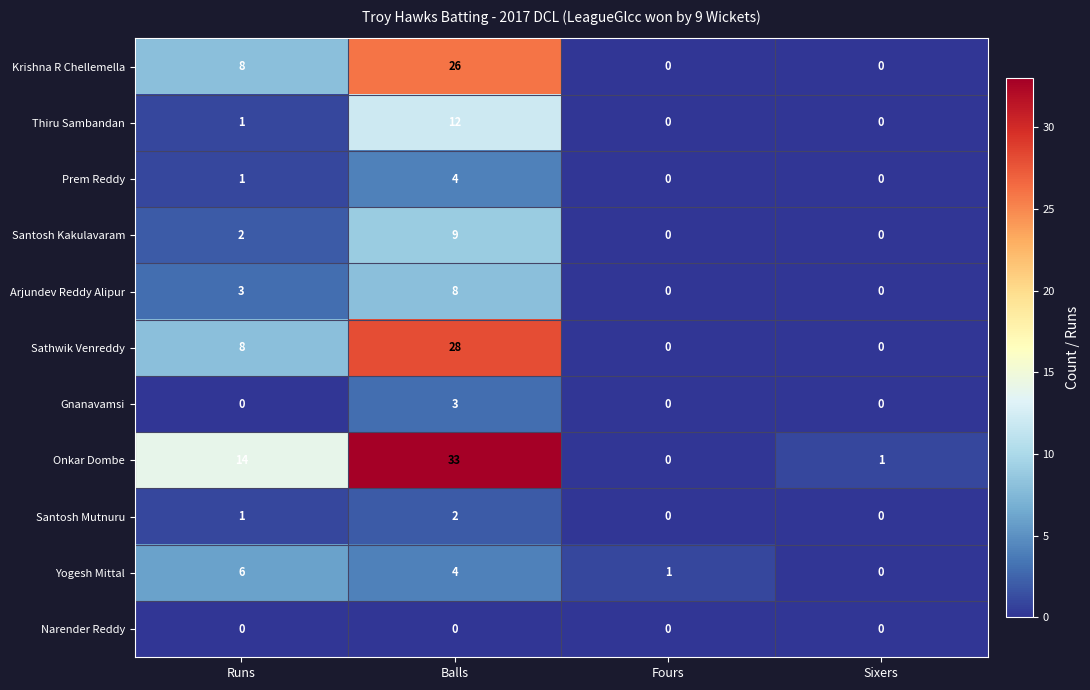

Between Balls and Sixers, which series saw the biggest shift?

Onkar Dombe